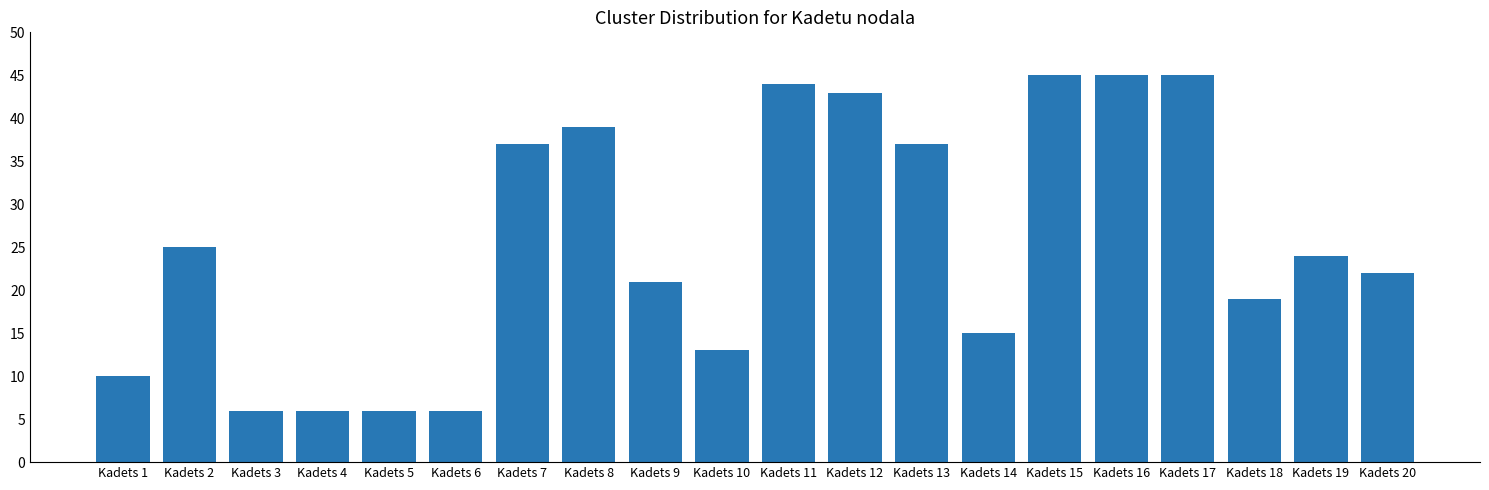

What is the minimum value shown in the chart?

6